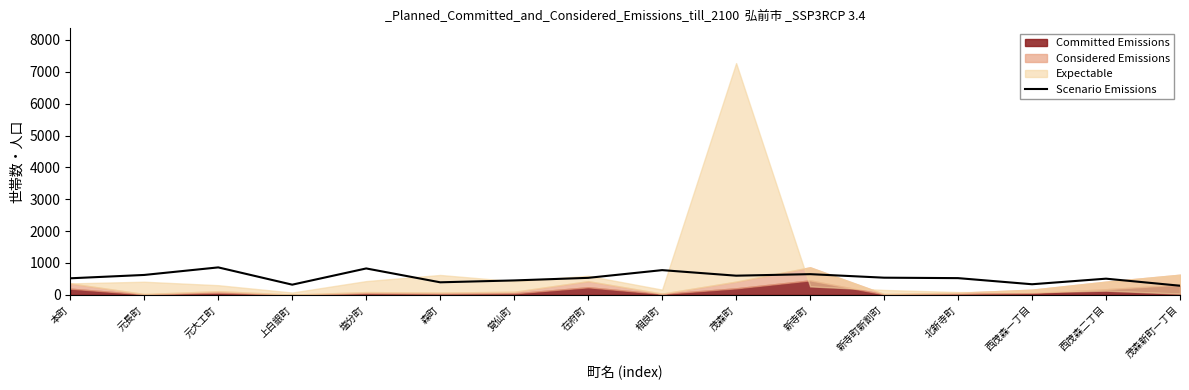

What is the lowest value of the Scenario Emissions series?

286